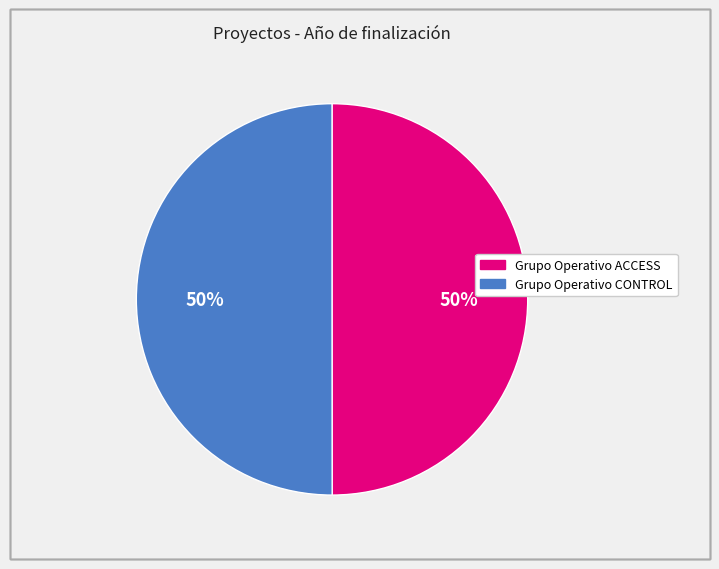

Approximately how many times larger is the value at Grupo Operativo ACCESS compared to Grupo Operativo CONTROL?

1.0